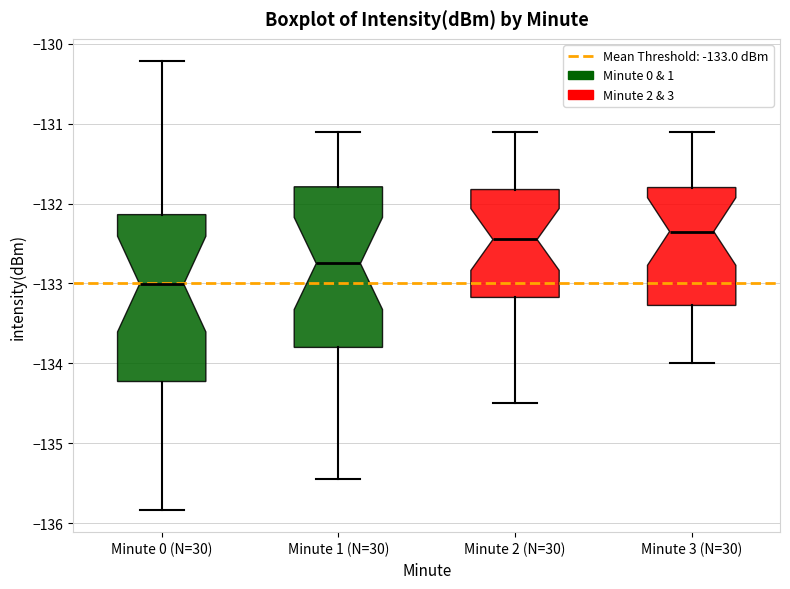

Which box's median line is the lowest?

Minute 0 (N=30)